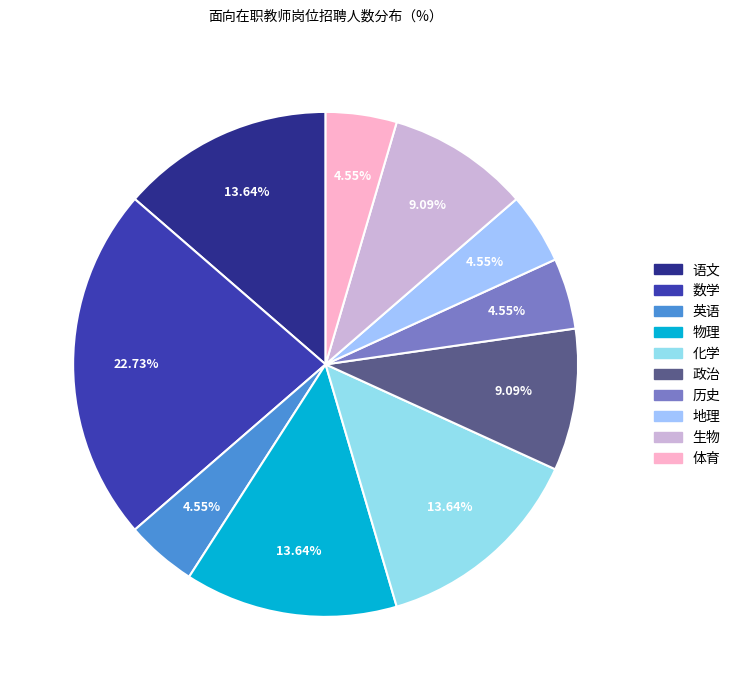

The 物理 slice represents 3% of the pie. True or false?

False